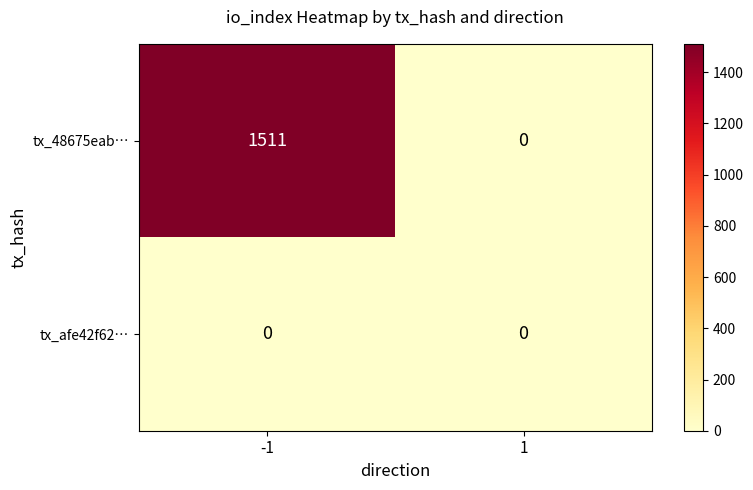

The value of tx_afe42f62… at -1 is 0. True or false?

True